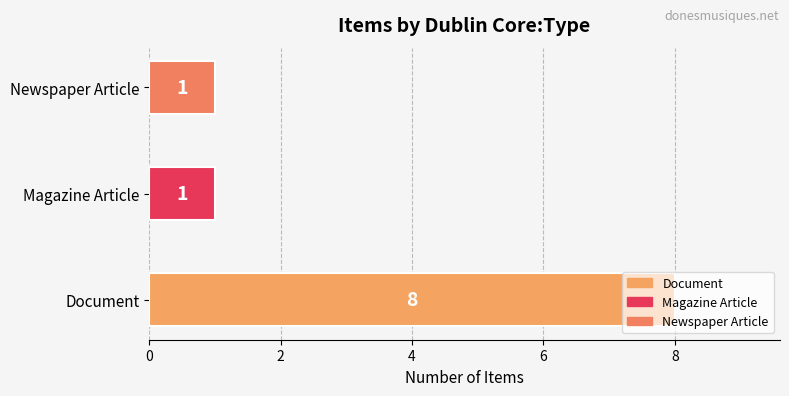

Does the chart contain stacked bars?

No